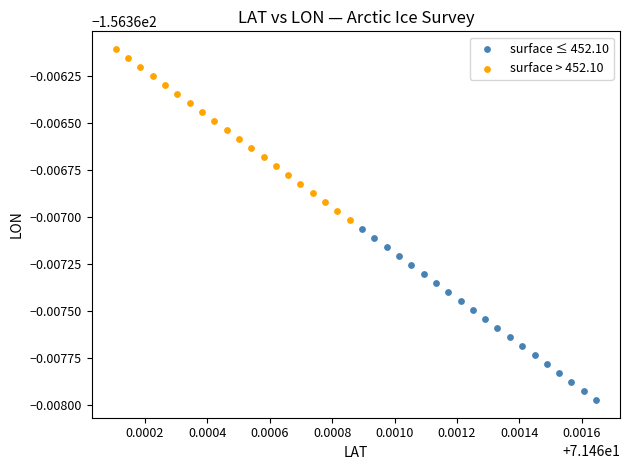

Which series has the widest spread of Y values?

surface > 452.10